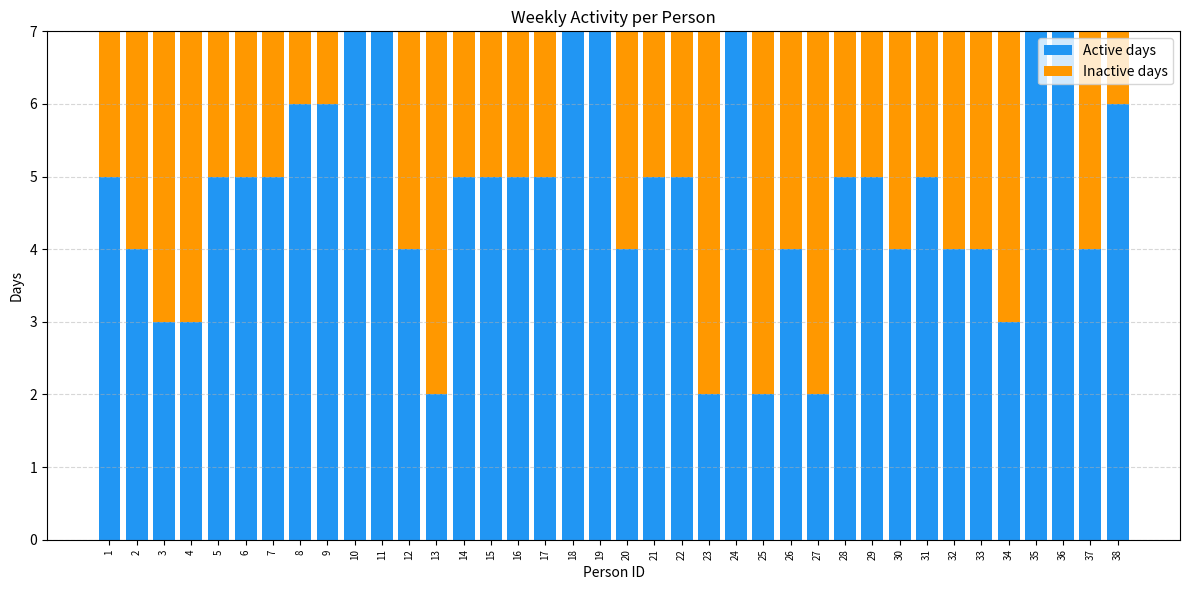

What is the total value across all series at 29?

7